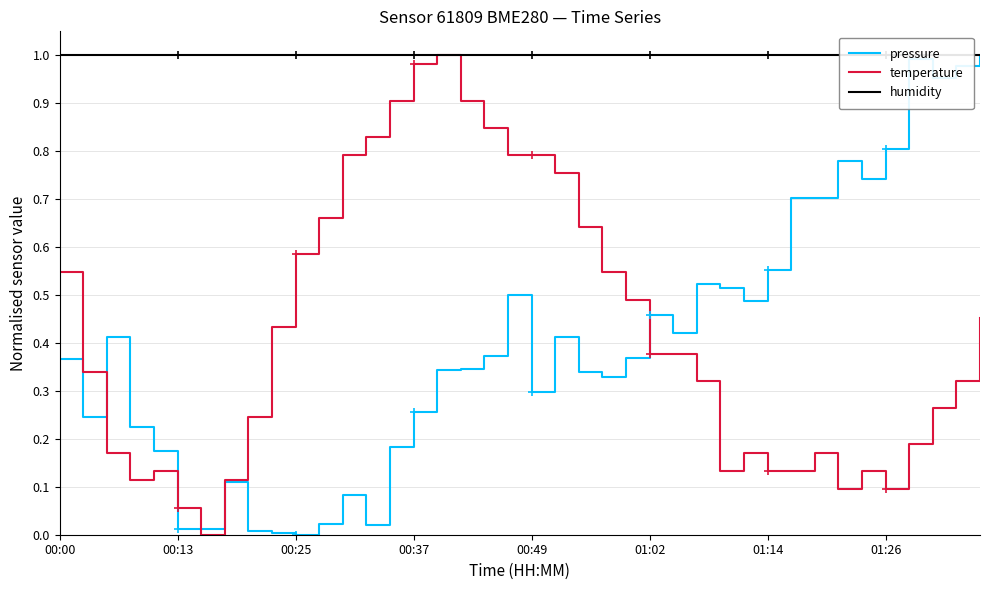

Is it true that pressure equals 1.0 at 34?

False